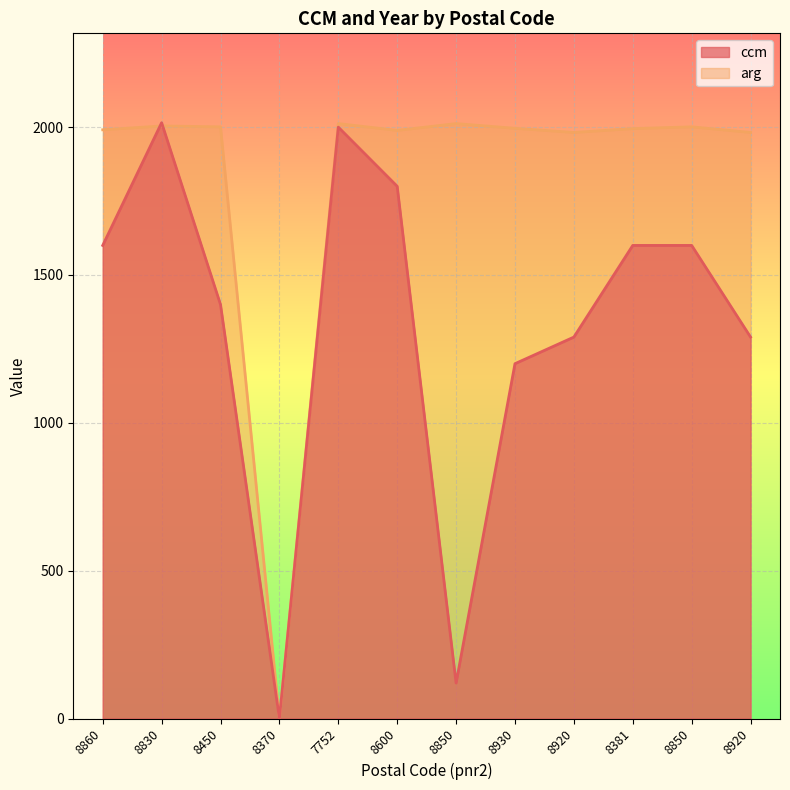

What are all the series names shown in the legend?

ccm, arg